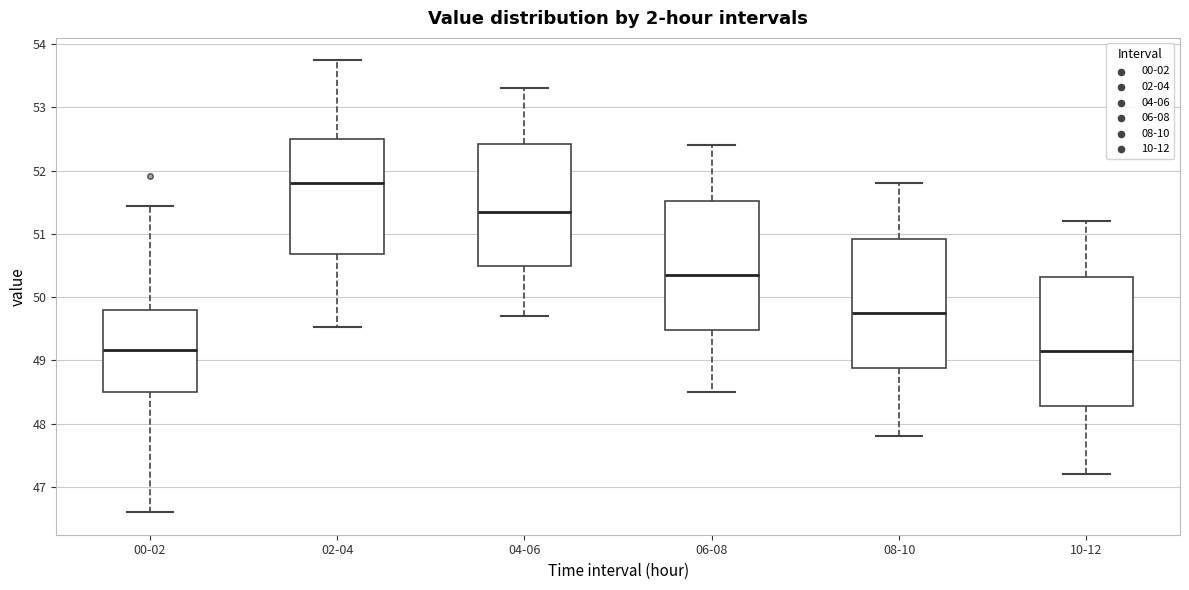

Reading left to right, transcribe this box plot: for each box, give where its median line is, the range the box spans, and where its two whiskers end, as read against the y-axis. The values are not printed on the chart, so give them approximately, as read against the axis.

00-02: median 49.2, box 48.5 to 49.8, whiskers 46.6 to 51.4
02-04: median 51.8, box 50.7 to 52.5, whiskers 49.5 to 53.7
04-06: median 51.4, box 50.5 to 52.4, whiskers 49.7 to 53.3
06-08: median 50.4, box 49.5 to 51.5, whiskers 48.5 to 52.4
08-10: median 49.8, box 48.9 to 50.9, whiskers 47.8 to 51.8
10-12: median 49.2, box 48.3 to 50.3, whiskers 47.2 to 51.2